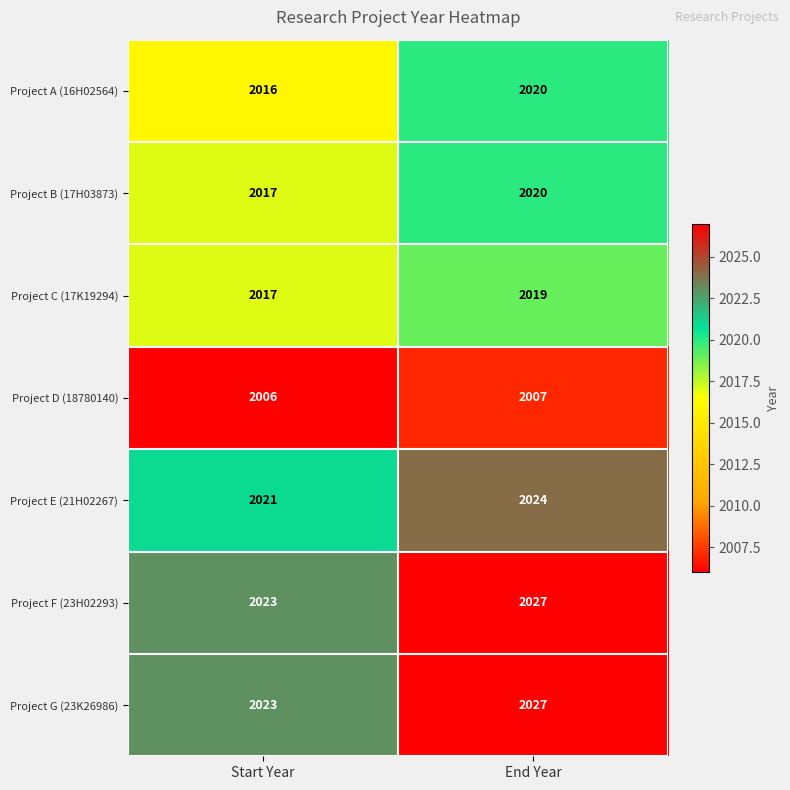

What is the total value across all series at Start Year?

14123